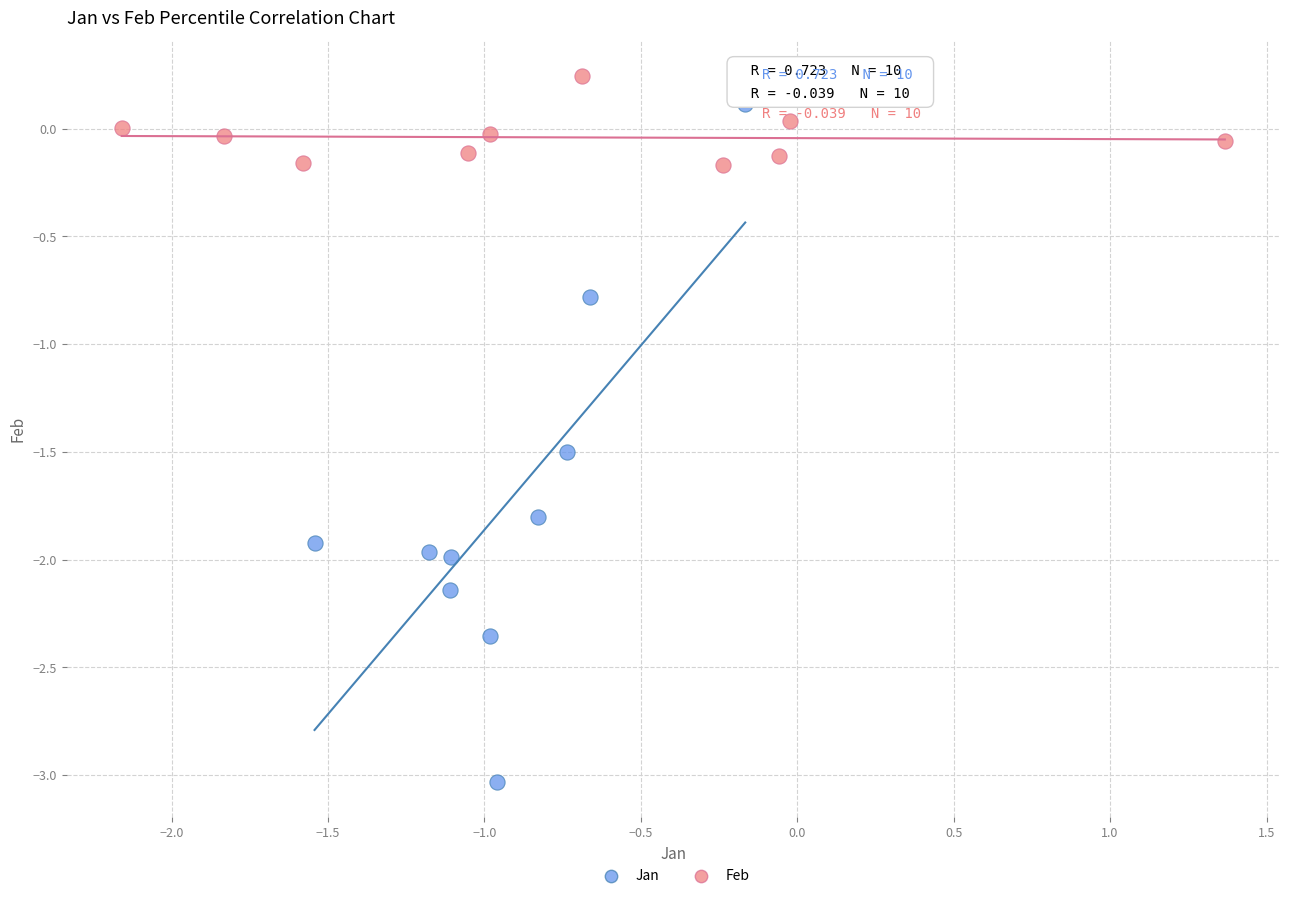

Which series reaches the minimum Y coordinate?

Jan